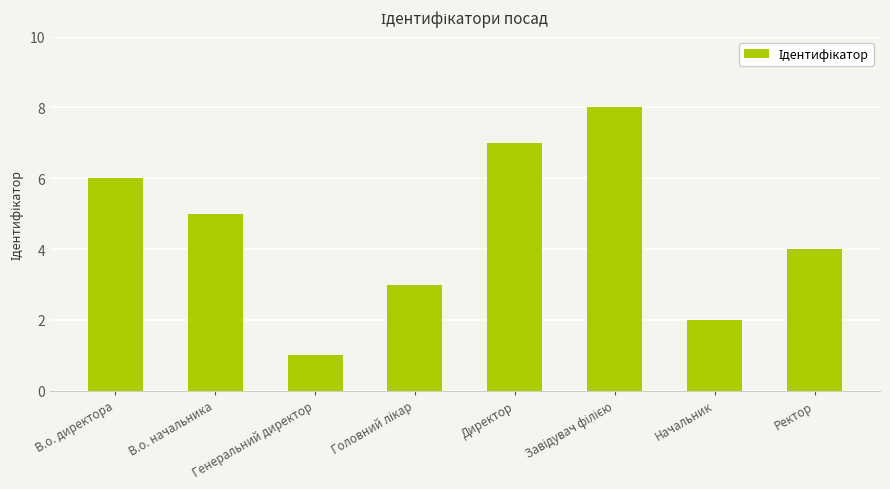

What is the difference between the maximum and minimum values?

7